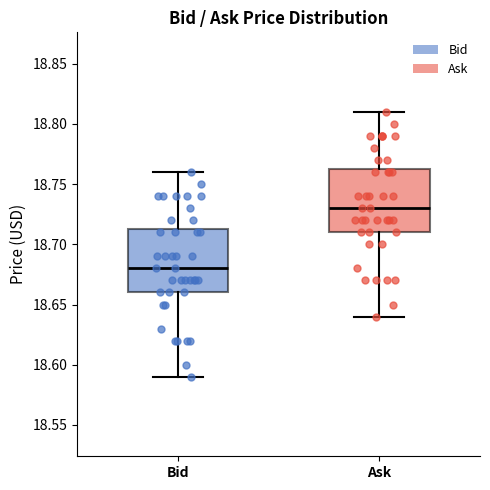

Where does the lower whisker of the box for Ask end on the y-axis? The values are not printed on the chart, so give them approximately, as read against the axis.

18.640